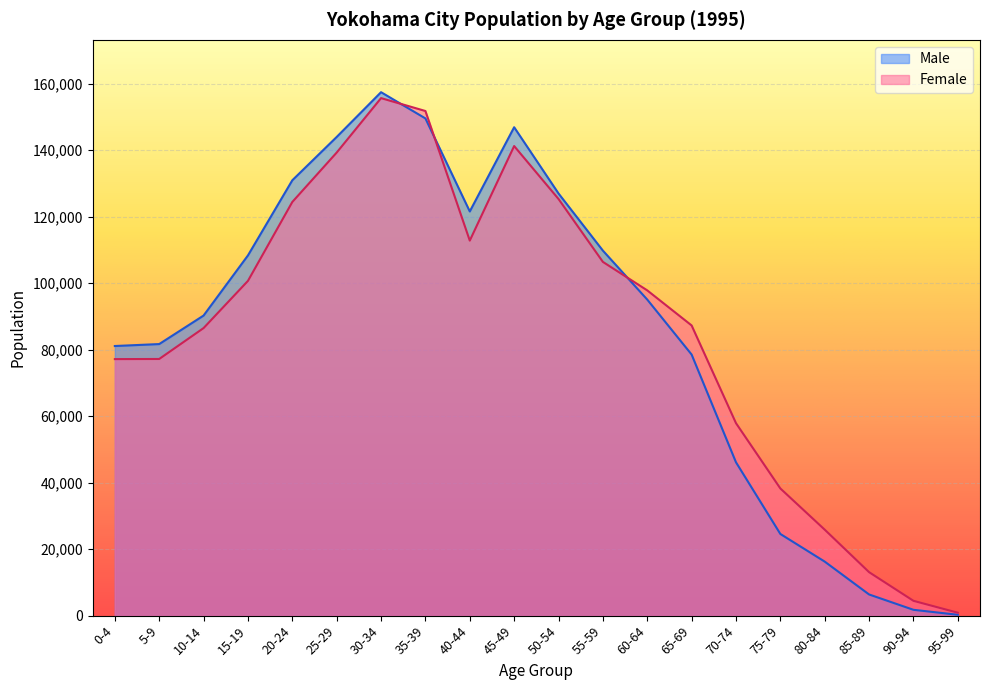

In Male, how many points are lower than both neighbors (excluding endpoints)?

1